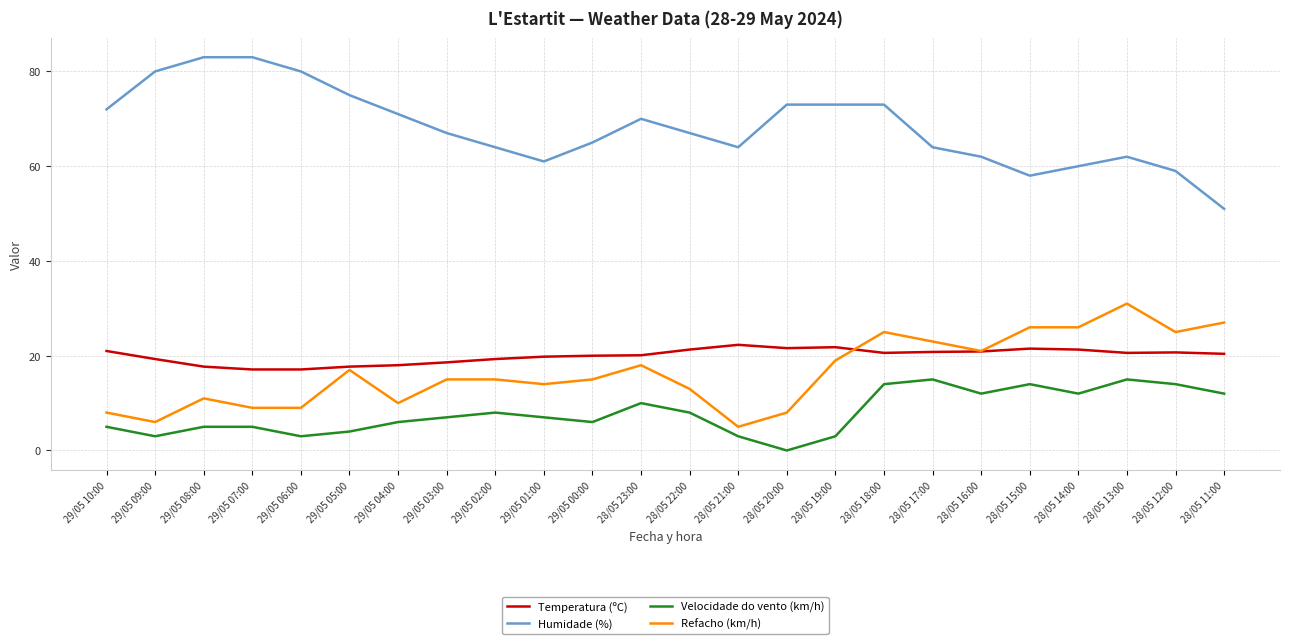

What is the difference between the maximum and minimum values in the Refacho (km/h) series?

26.0